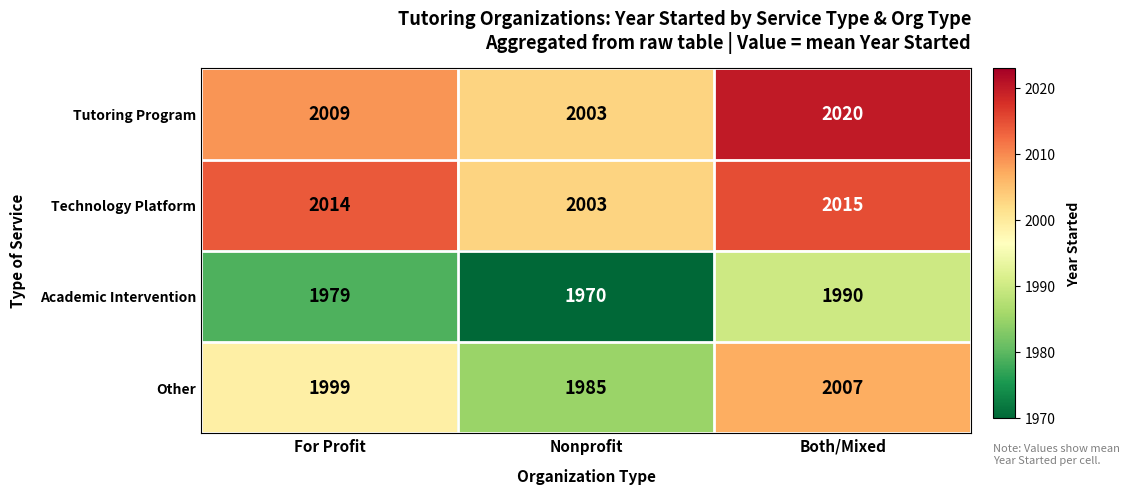

What is the greatest value displayed?

2020